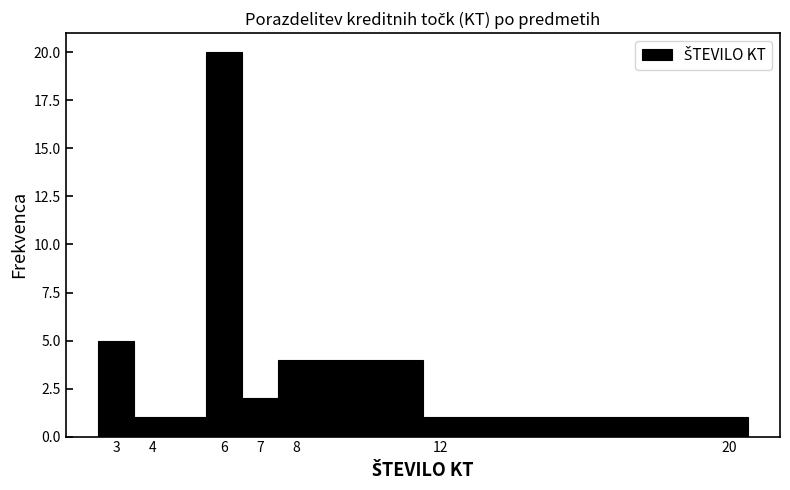

Reading left to right, transcribe this chart: for each bar, give the range it covers on the x-axis and its height. The values are not printed on the chart, so give them approximately, as read against the axis.

2.5 to 3.5: 5
3.5 to 5.5: 1
5.5 to 6.5: 20
6.5 to 7.5: 2
7.5 to 11.5: 4
11.5 to 19.5: 1
19.5 to 20.5: 1